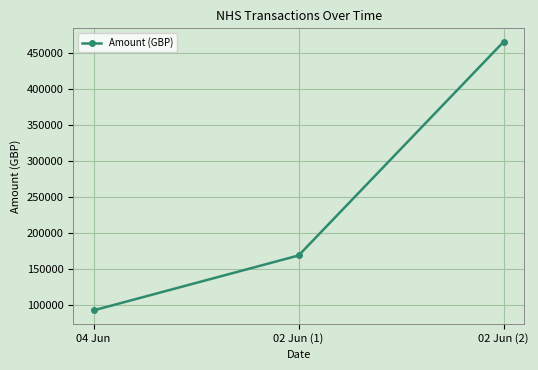

Where is the data nearest to the value 279186?

02 Jun (1)